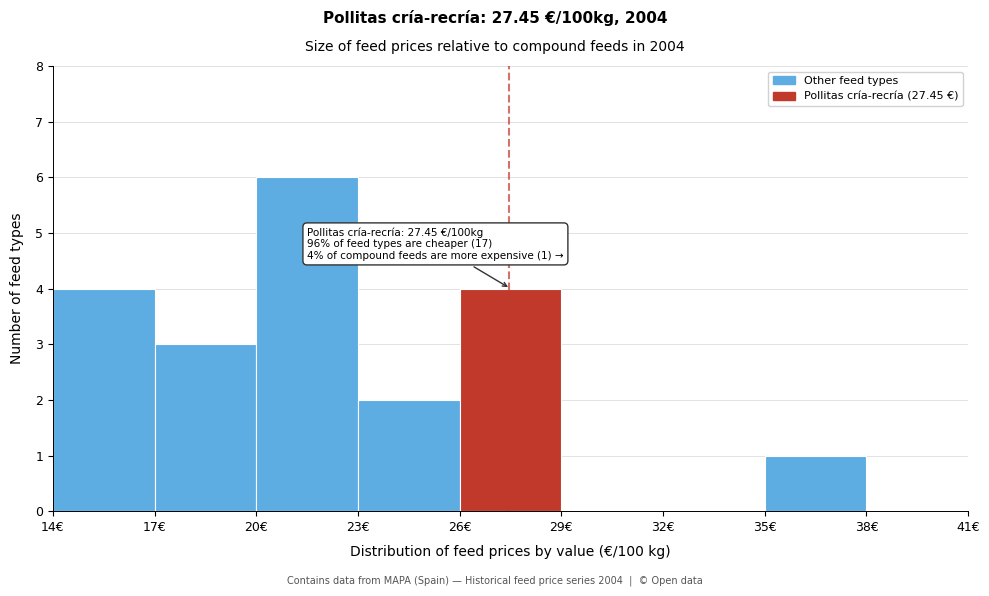

Over which range of the x-axis is the bar tallest?

20 to 23